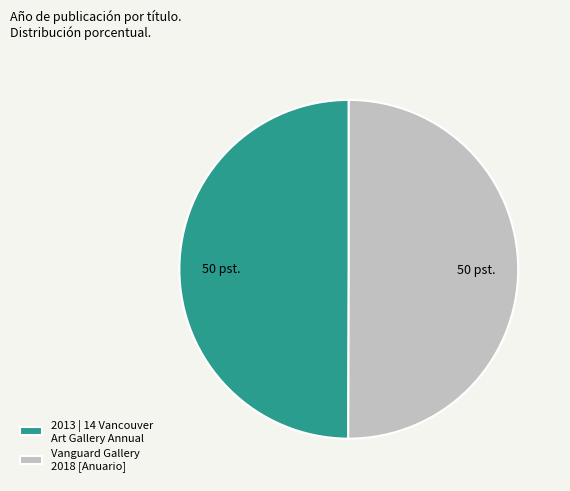

Approximately how many times larger is the value at 2013 | 14 Vancouver Art Gallery Annual compared to Vanguard Gallery 2018 [Anuario]?

1.0